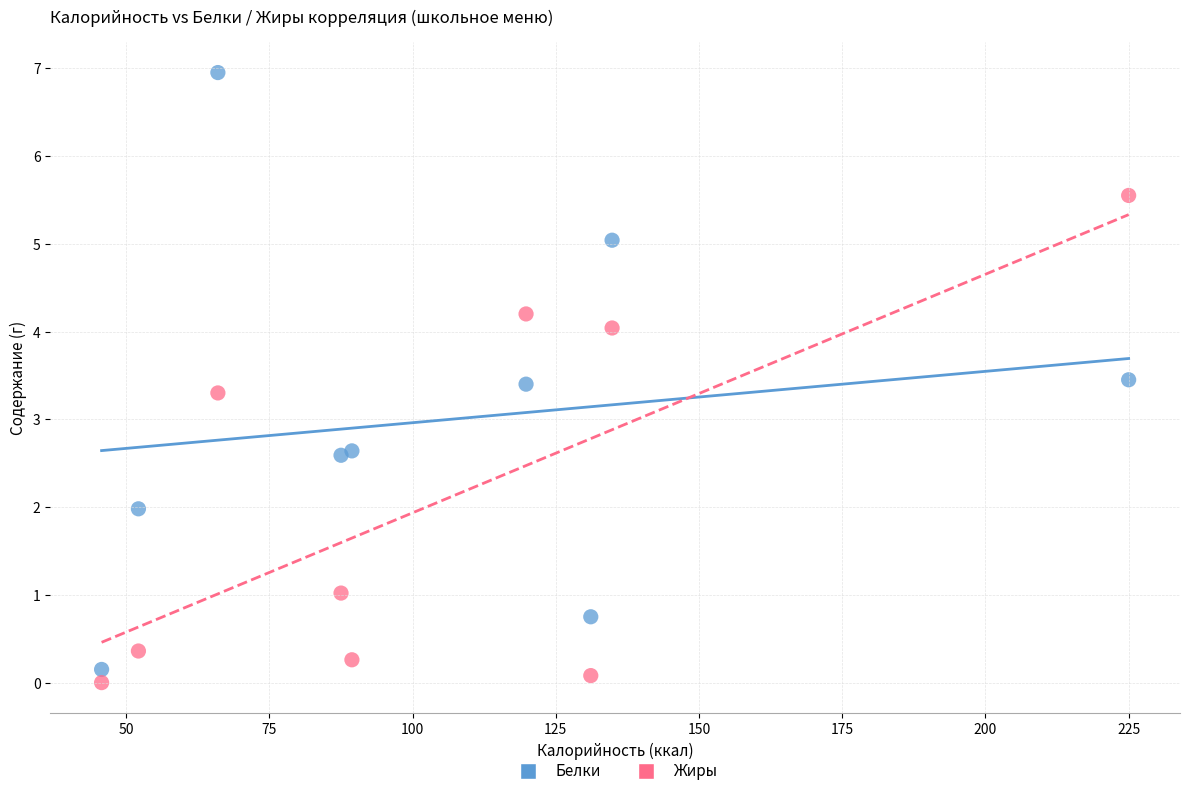

Which series has the largest Y range (max minus min)?

Белки